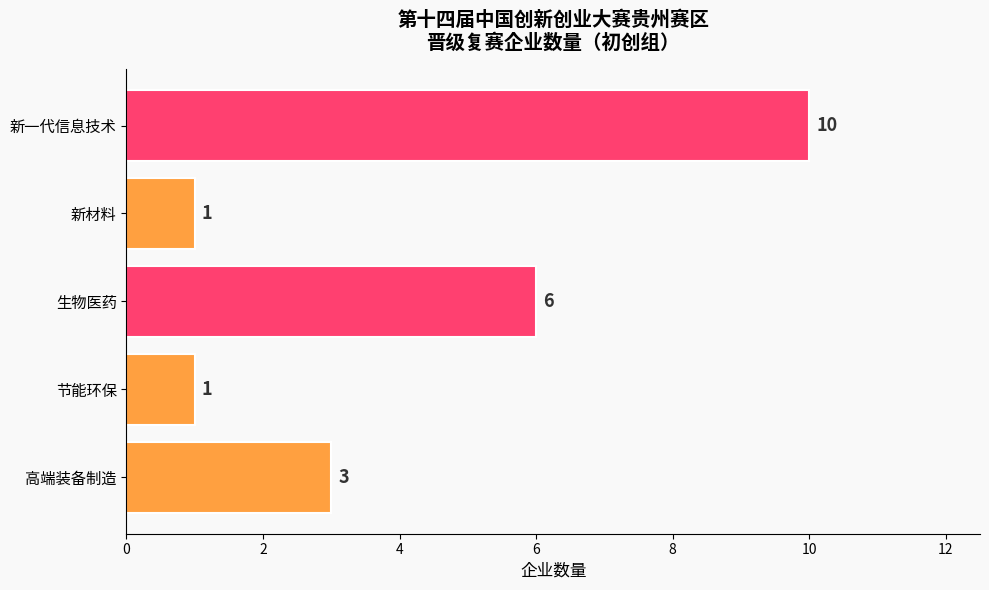

Where is the data nearest to the value 5?

生物医药